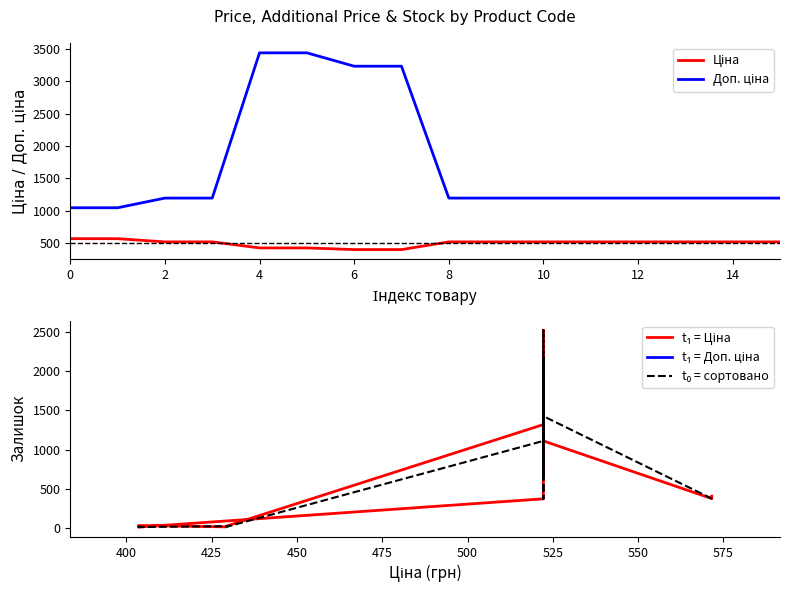

Reading left to right, list all the values displayed in this chart.

Ціна: 571.6	571.6	522.2	522.2	429.3	429.3	403.6	403.6	522.2	522.2	522.2	522.2	522.2	522.2	522.2	522.2
Доп. ціна: 1048.0	1048.0	1197.0	1197.0	3434.6	3434.6	3228.8	3228.8	1197.0	1197.0	1197.0	1197.0	1197.0	1197.0	1197.0	1197.0
t₁ = Ціна: 405.0	374.0	1110.0	1319.0	22.0	13.0	30.0	10.0	371.0	2181.0	653.0	1219.0	2522.0	1224.0	1946.0	1426.0
t₁ = Доп. ціна: 405.0	374.0	1110.0	1319.0	22.0	13.0	30.0	10.0	371.0	2181.0	653.0	1219.0	2522.0	1224.0	1946.0	1426.0
t₀ = сортовано: 30.0	10.0	22.0	13.0	1110.0	1319.0	2181.0	371.0	2522.0	1224.0	653.0	1219.0	1946.0	1426.0	374.0	405.0